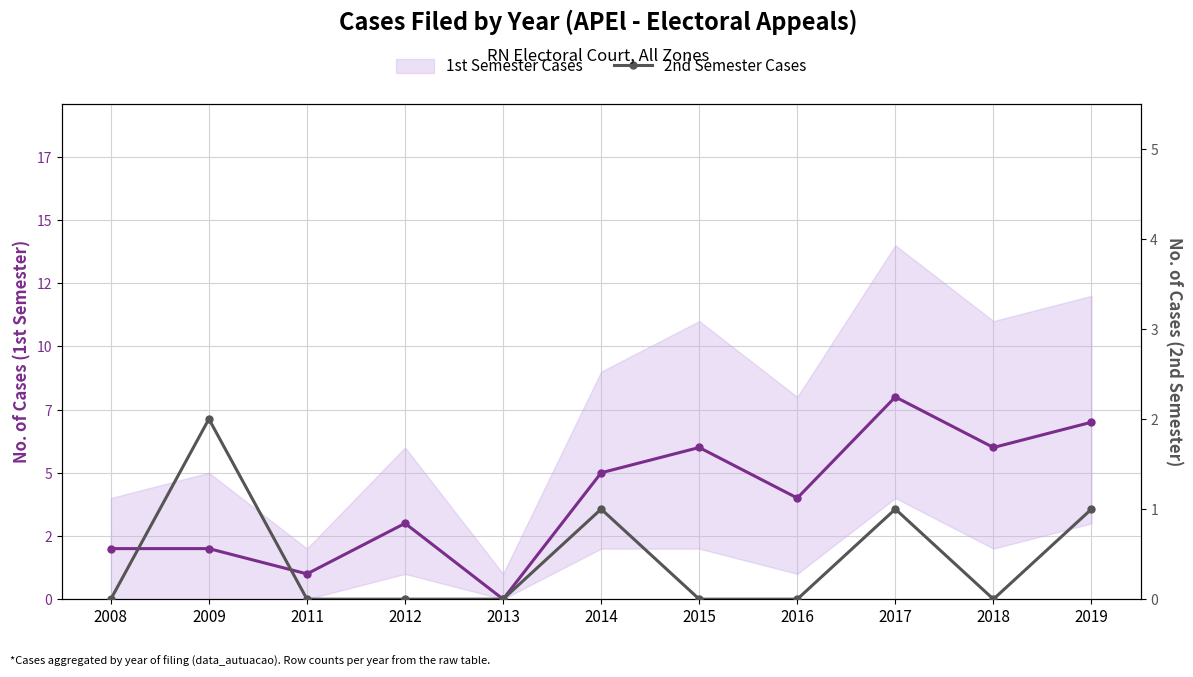

Count the 1st Semester Cases values in the range 2 to 6.

7